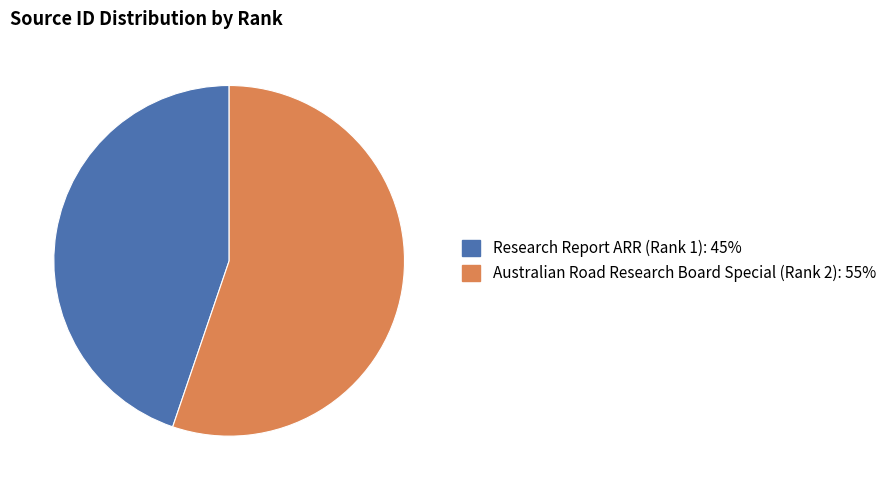

Is there a majority slice in this chart?

Yes